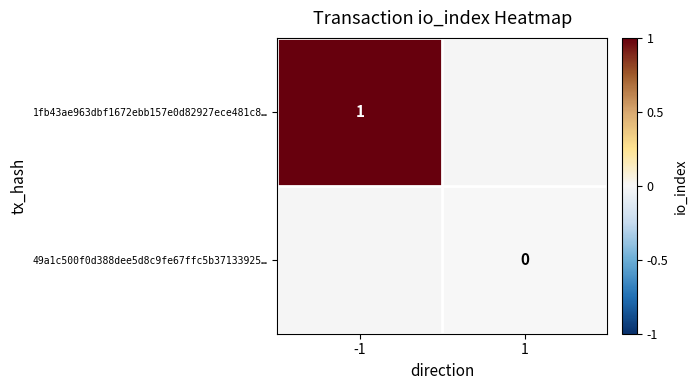

The 1fb43ae963dbf1672ebb157e0d82927ece481c8… series shows 1 at -1. True or false?

True